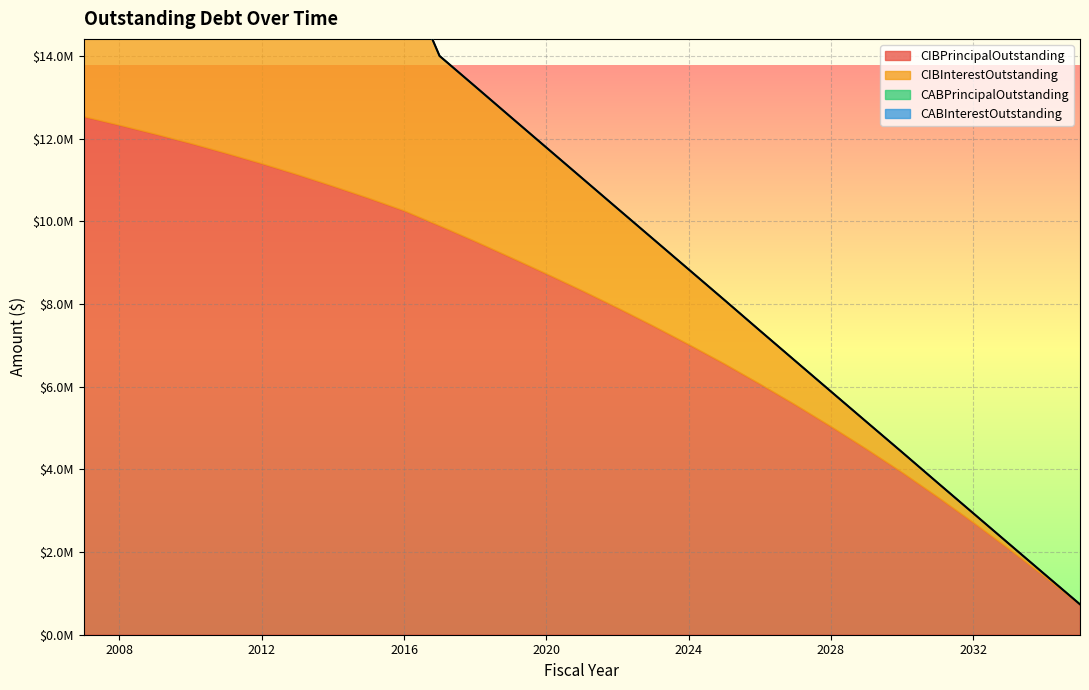

At which label does CIBInterestOutstanding first exceed 2720625?

2007